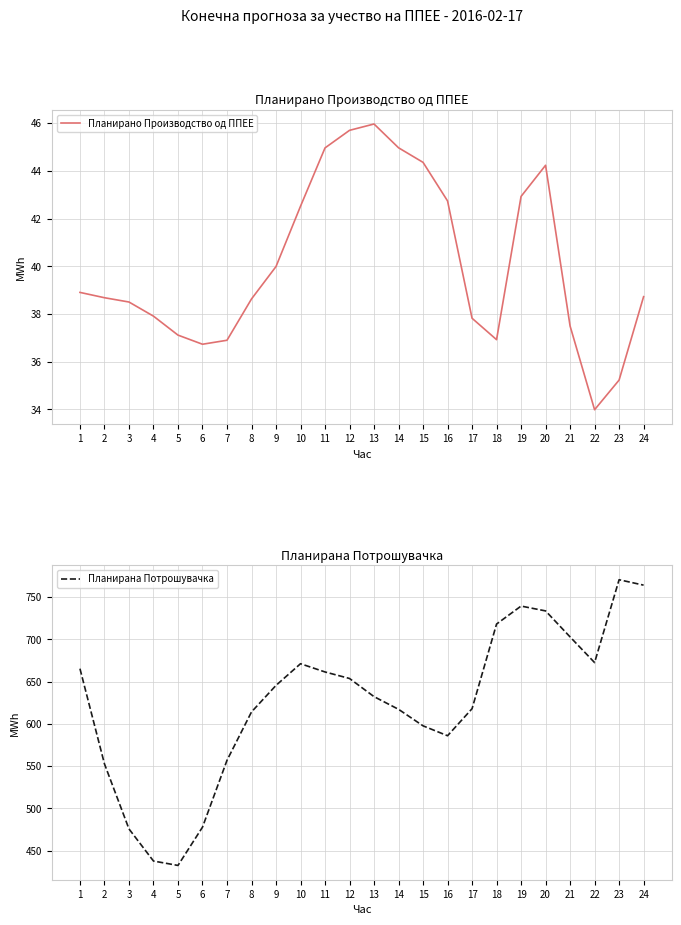

Reading left to right, extract all data points from this chart.

Планирано Производство од ППЕЕ: 38.9	38.7	38.5	37.9	37.1	36.7	36.9	38.6	40.0	42.5	45.0	45.7	46.0	45.0	44.4	42.7	37.8	36.9	42.9	44.2	37.5	34.0	35.2	38.7
Планирана Потрошувачка: 665.3	552.6	475.6	437.6	432.4	477.7	556.8	614.1	645.5	671.1	661.4	653.7	632.2	617.2	597.6	585.9	617.9	718.1	739.4	733.7	702.9	672.5	770.6	764.2